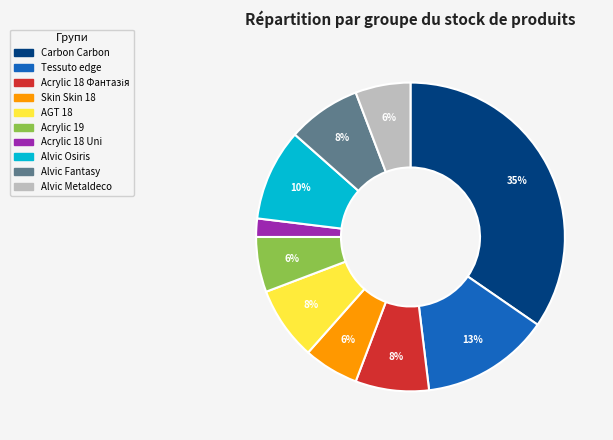

Is there any slice that represents more than half of the pie?

No